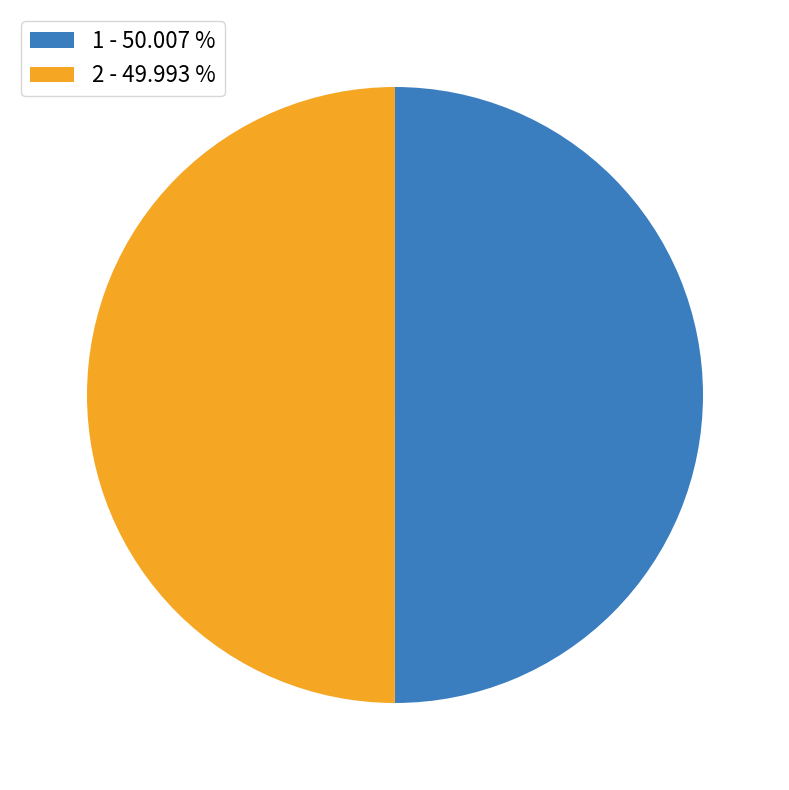

True or false: 2 accounts for 45% of the total.

False